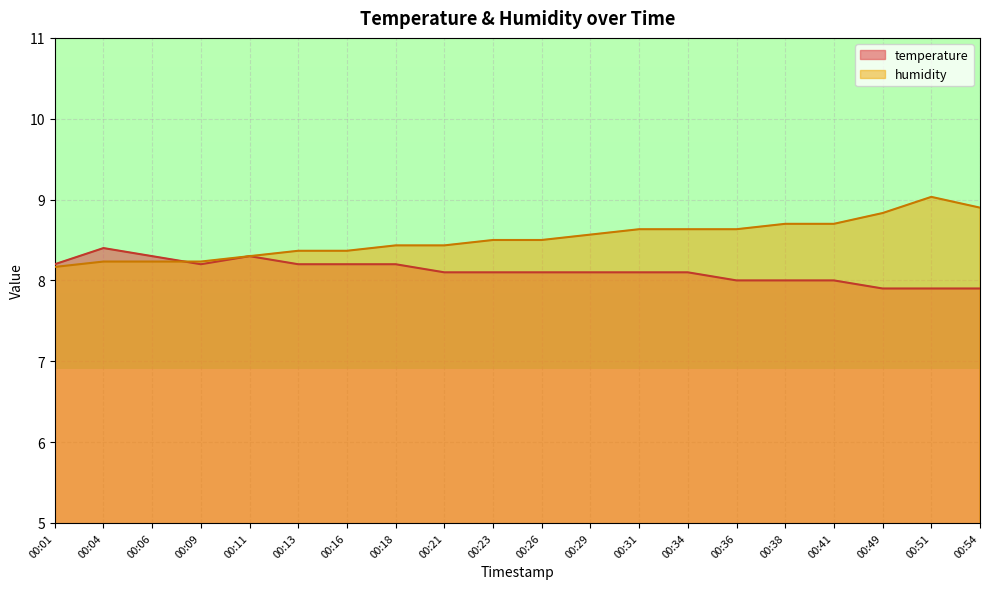

What is the value of the humidity point at the 12th from the left?

8.6